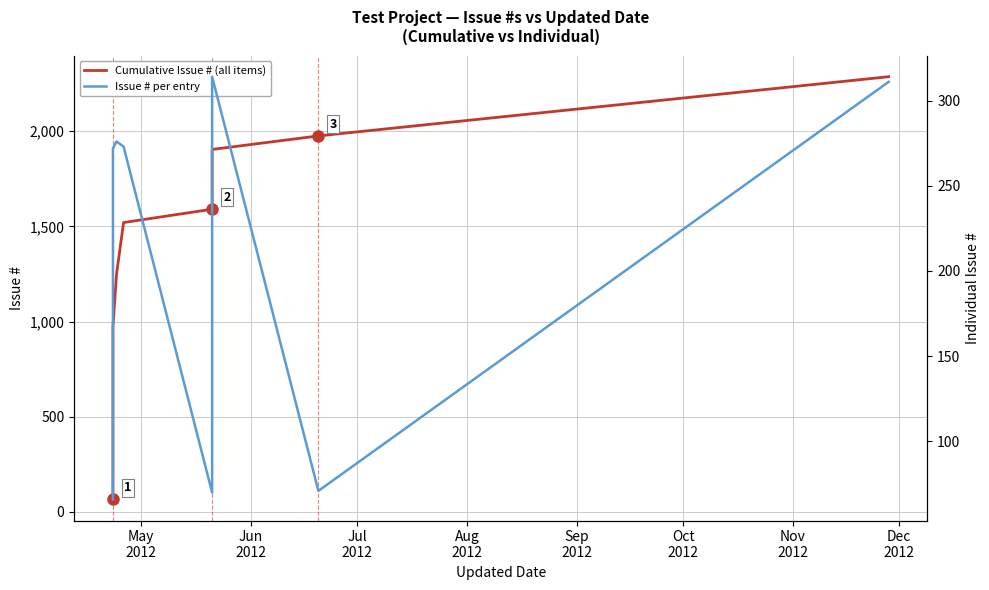

What is the label of the 7th point from the left?

Nov
2012